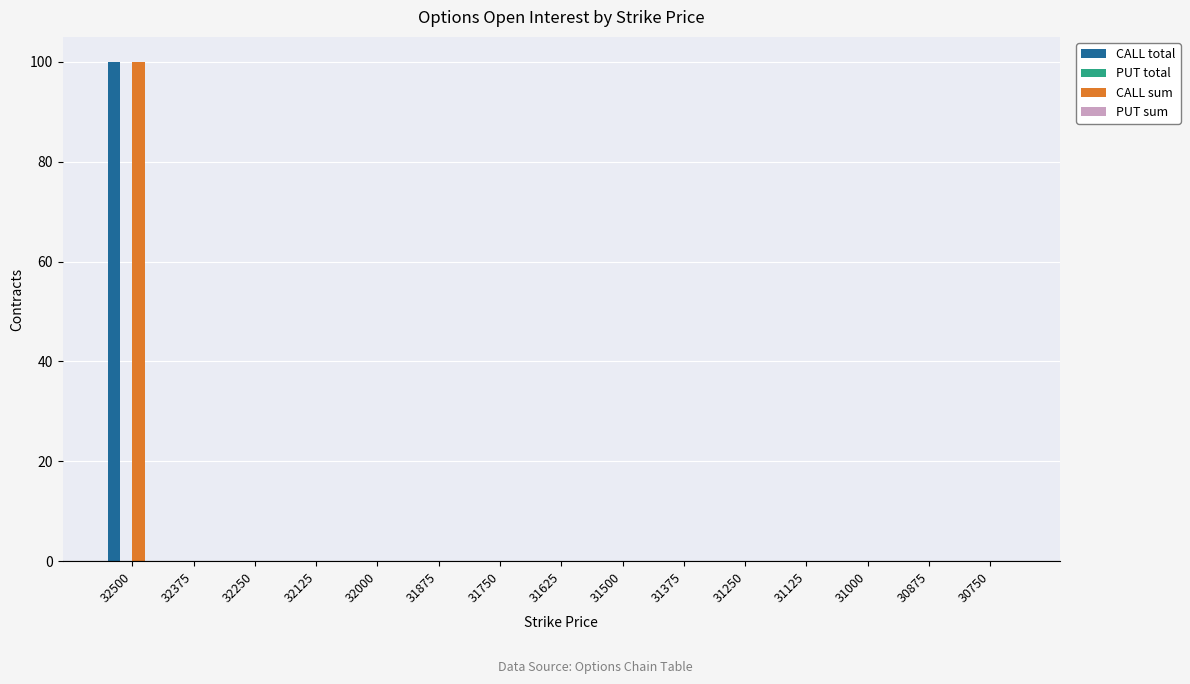

At which category is the sum across all series the highest?

32500